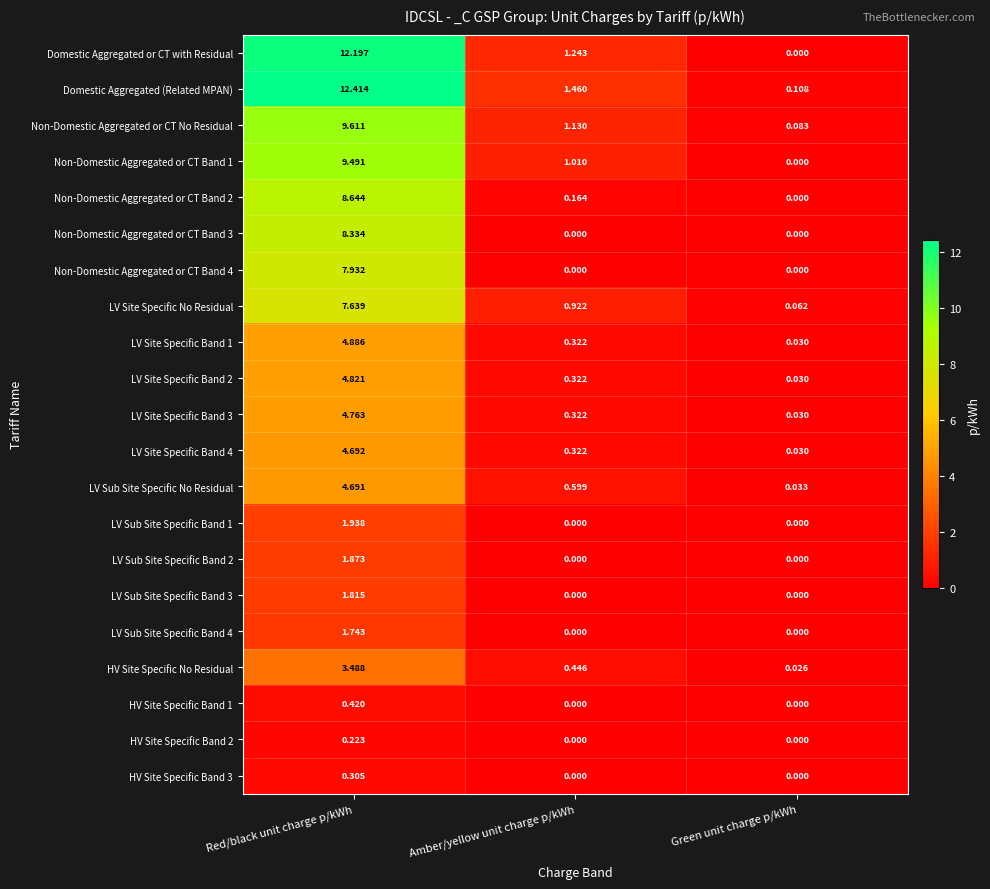

Which series changed the most between Amber/yellow unit charge p/kWh and Green unit charge p/kWh?

Domestic Aggregated (Related MPAN)